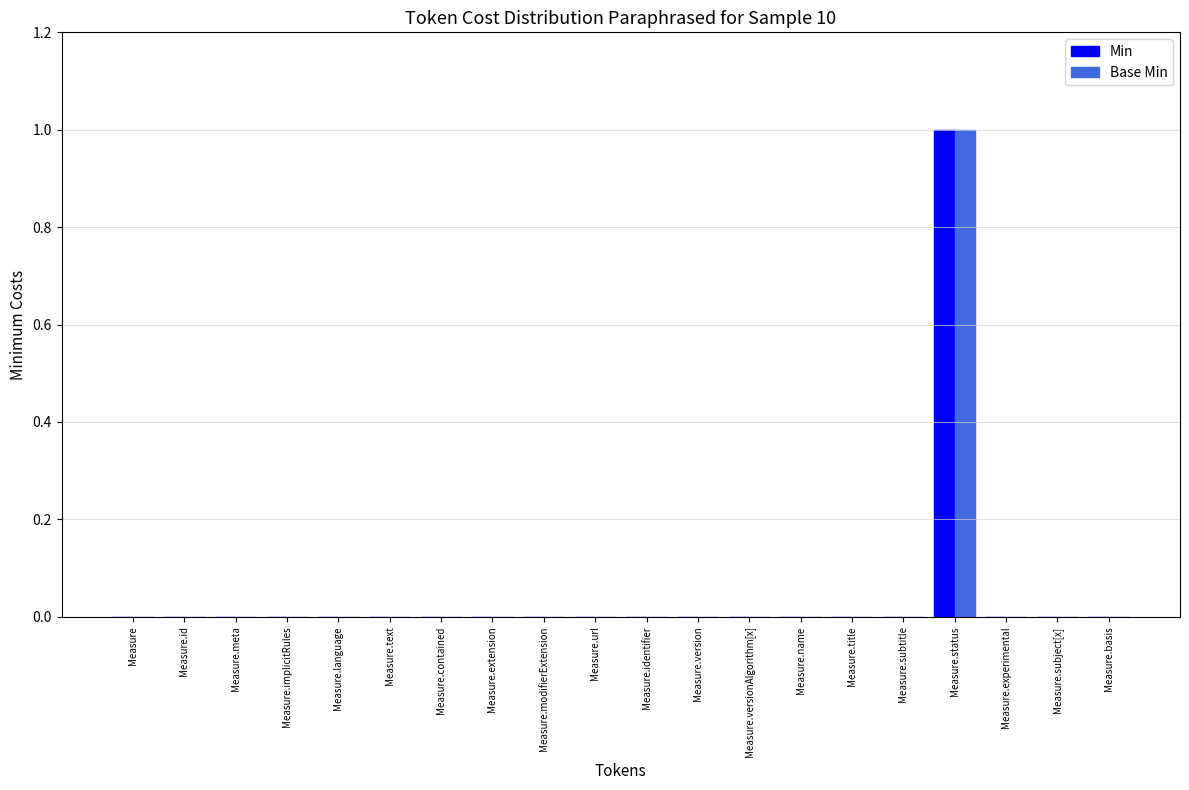

Reading right to left, what are all the values shown in this chart?

Min: 0	0	0	1	0	0	0	0	0	0	0	0	0	0	0	0	0	0	0	0
Base Min: 0	0	0	1	0	0	0	0	0	0	0	0	0	0	0	0	0	0	0	0